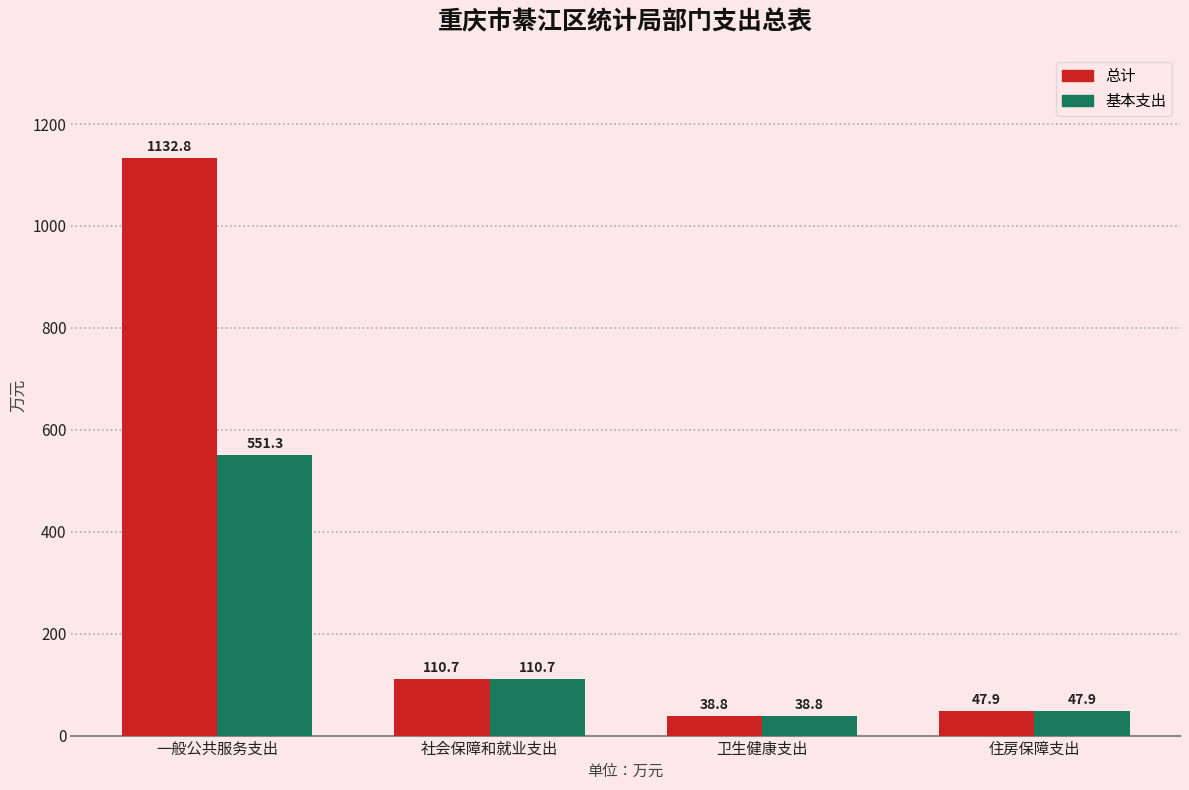

Between 一般公共服务支出 and 住房保障支出, which series saw the biggest shift?

总计